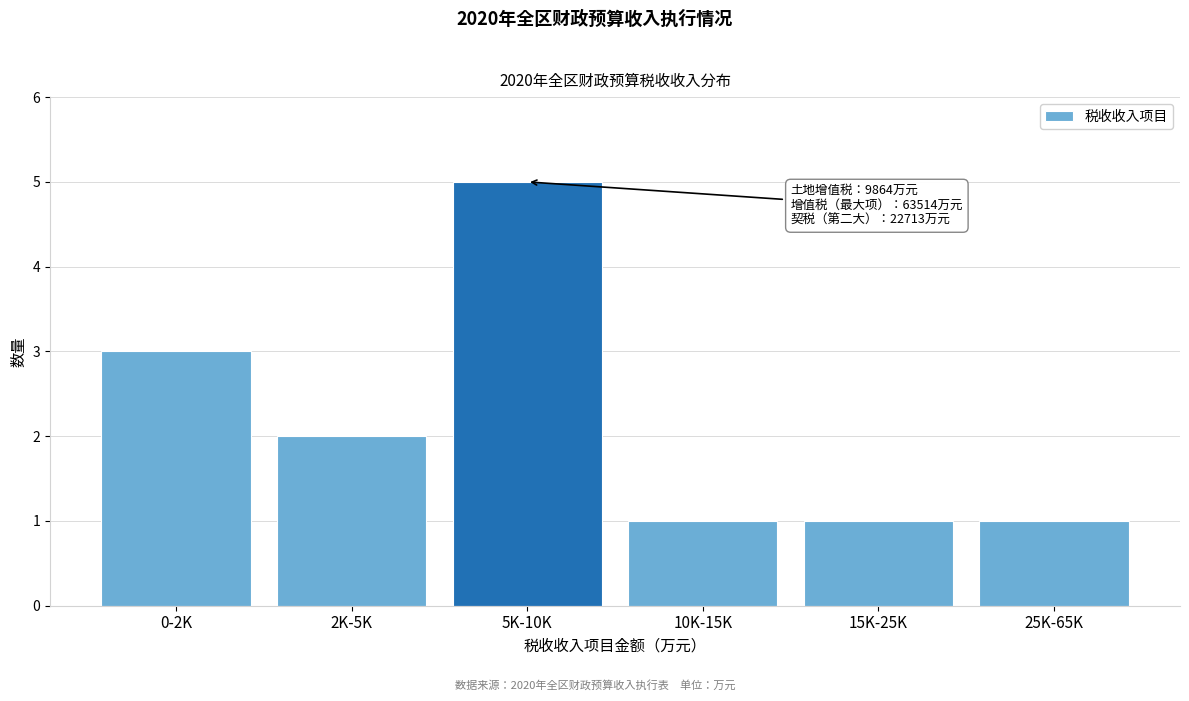

Reading right to left, list all the values displayed in this chart.

25K-65K=1	15K-25K=1	10K-15K=1	5K-10K=5	2K-5K=2	0-2K=3